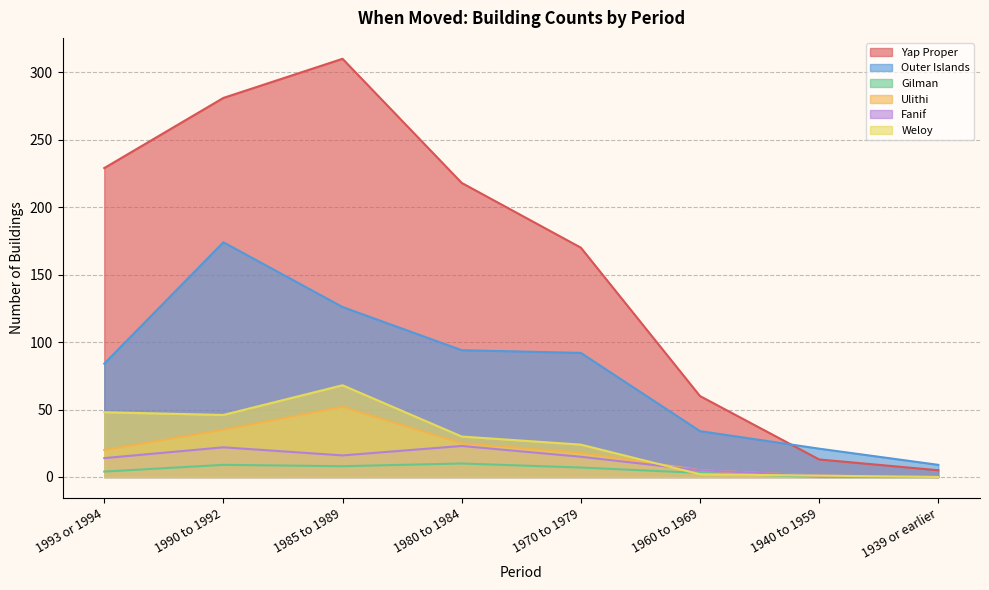

What position from the left is 1980 to 1984?

4